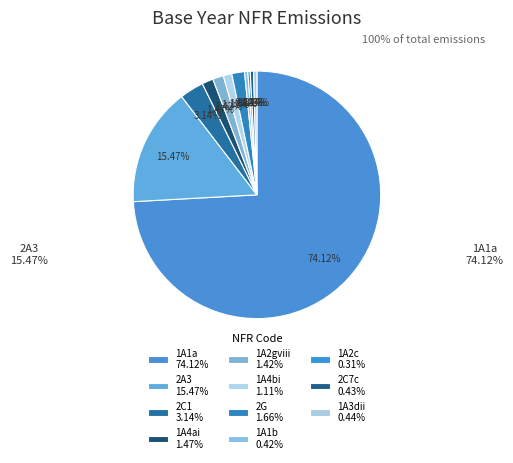

To the nearest percent, what is the difference between the 2G and 1A3dii slice percentages?

1%